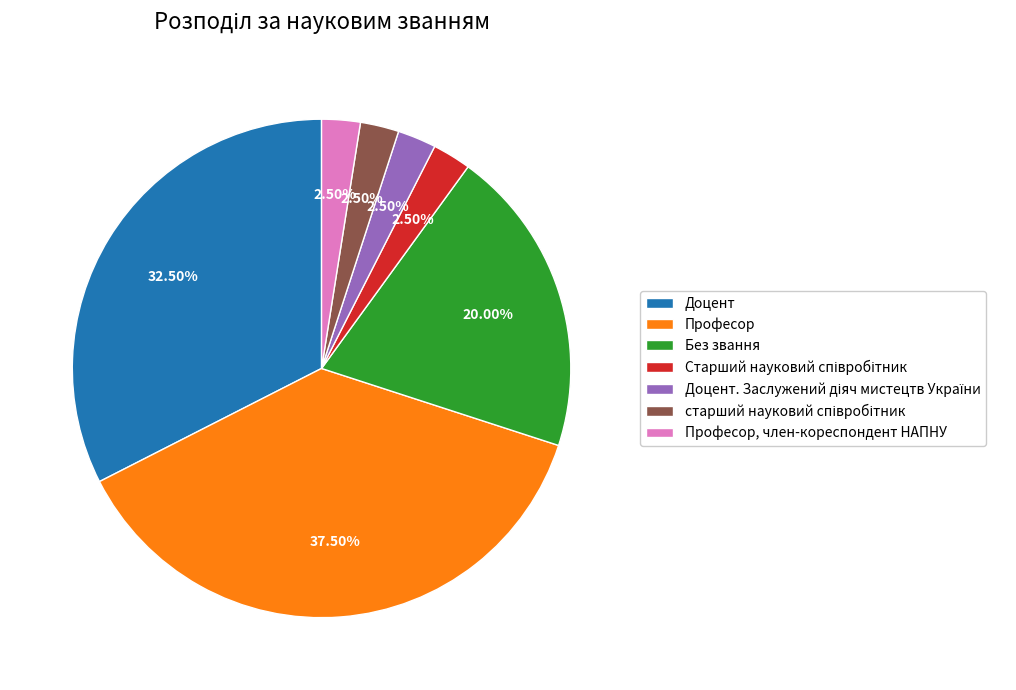

Which category has the biggest portion of the pie?

Професор